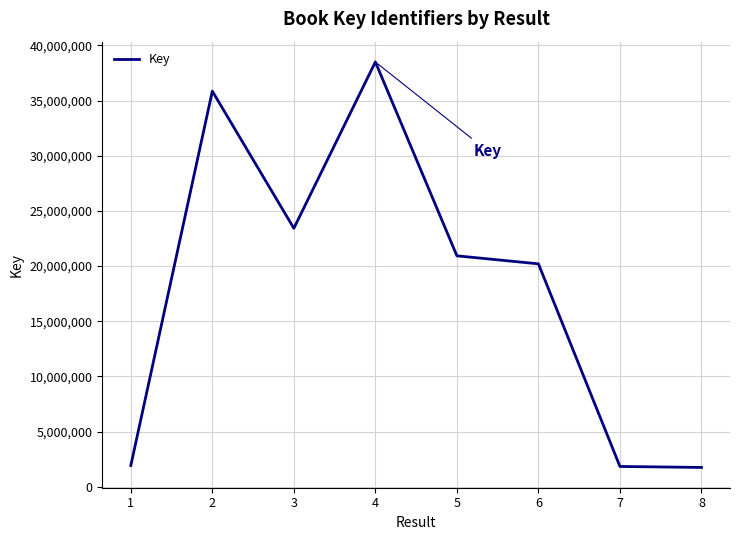

True or false: the data has more than 0 interior local peaks.

True